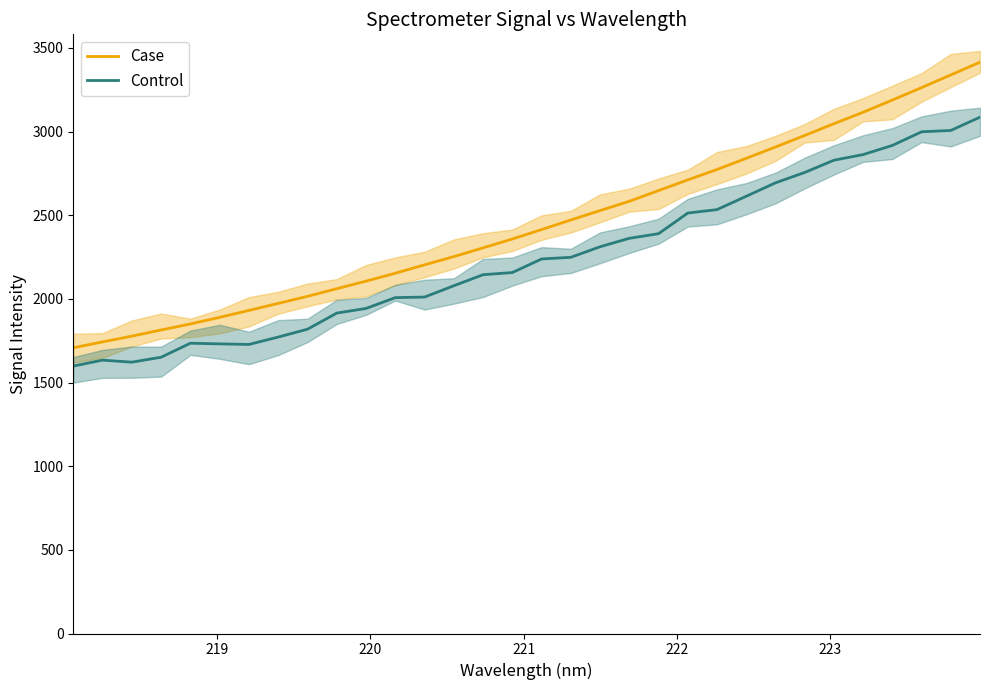

What is the maximum value for Case?

3414.4